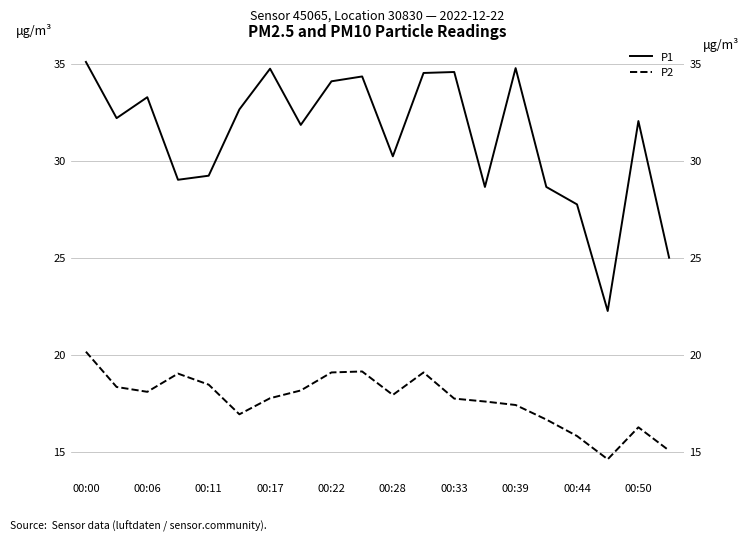

How many values in the P1 series exceed 32?

11